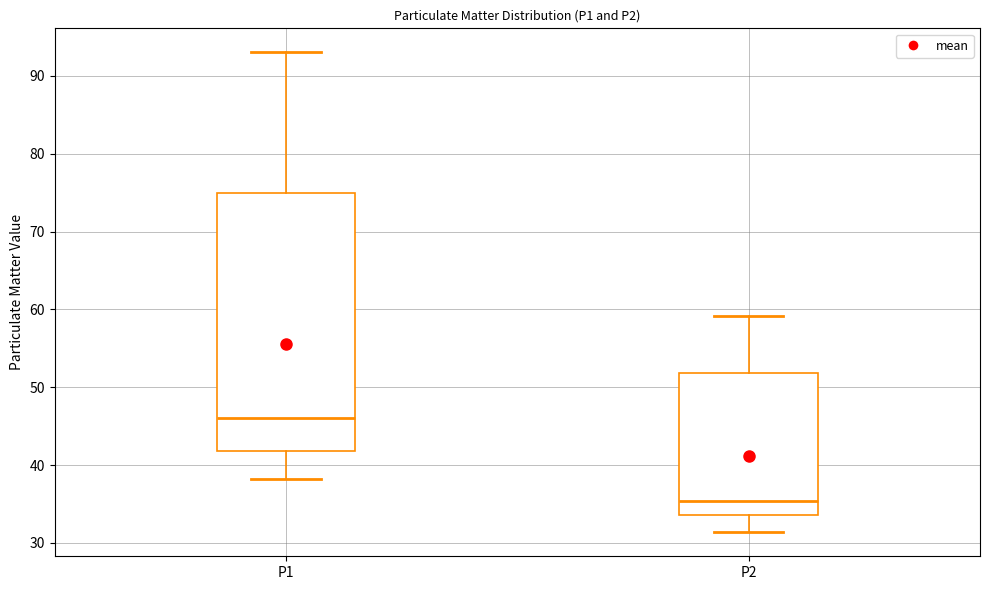

Which box's median line is the highest?

P1